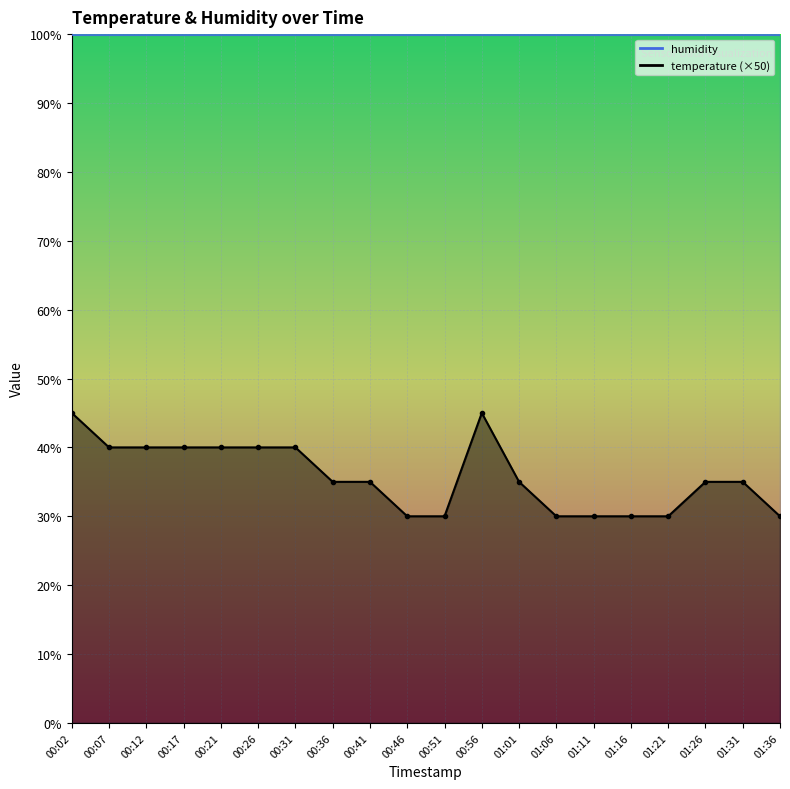

At which category does the data reach its first local peak?

00:56